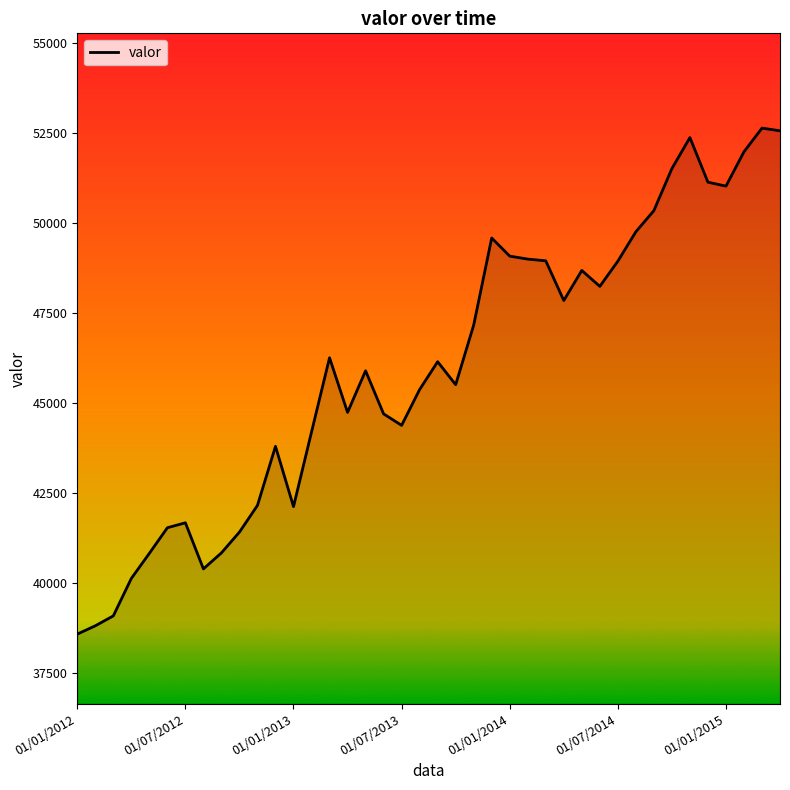

What is the maximum value shown in the chart?

52648